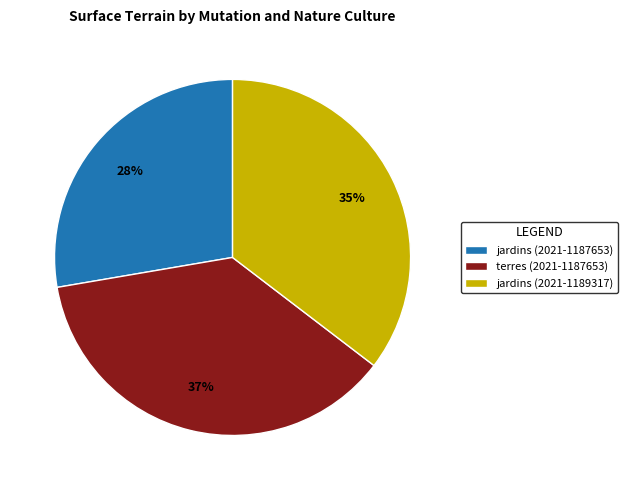

Rank the categories by value from highest to lowest.

terres (2021-1187653), jardins (2021-1189317), jardins (2021-1187653)